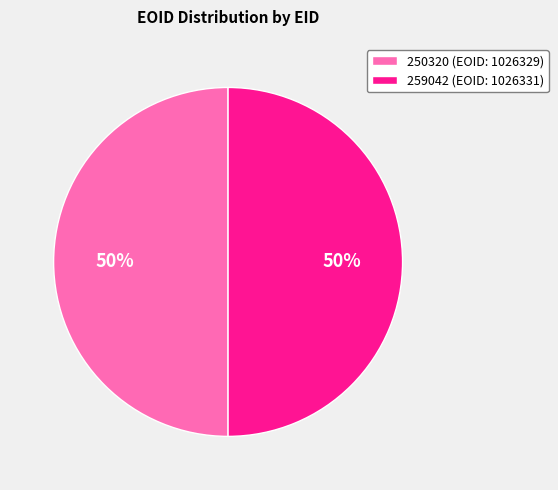

What is the ratio of the value at 259042 (EOID: 1026331) to the value at 250320 (EOID: 1026329)?

1.0